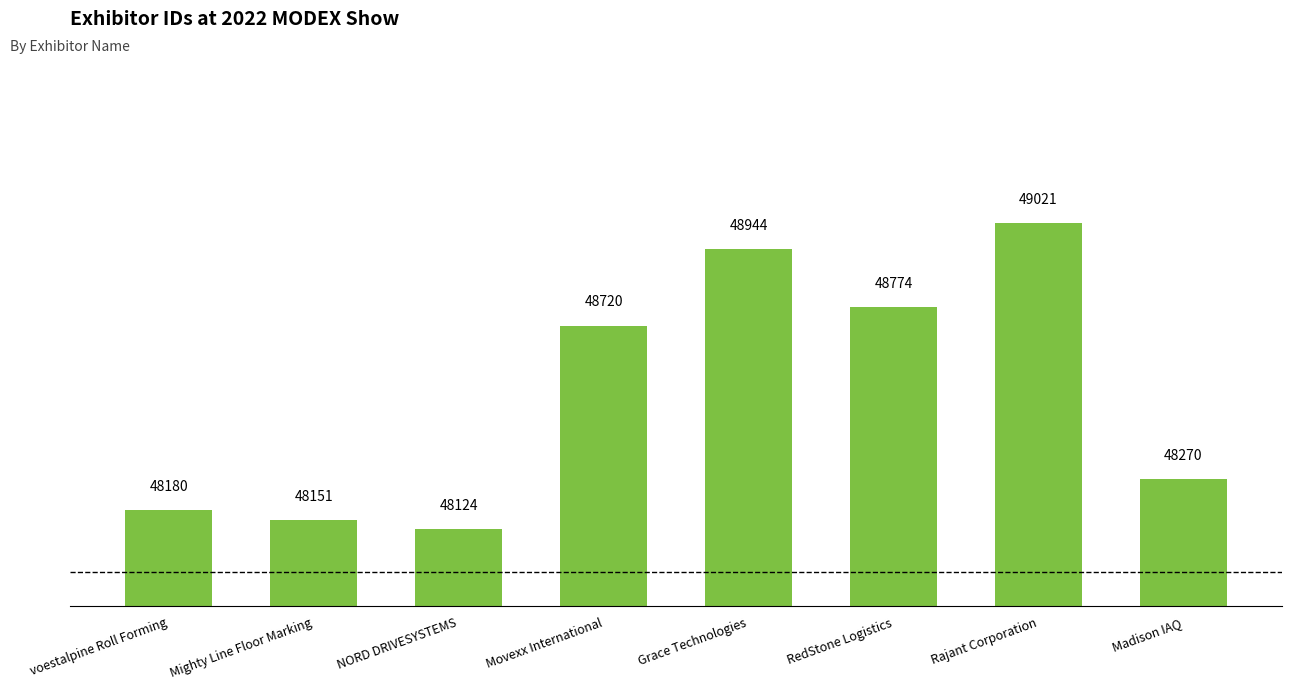

What is the average value?

48523